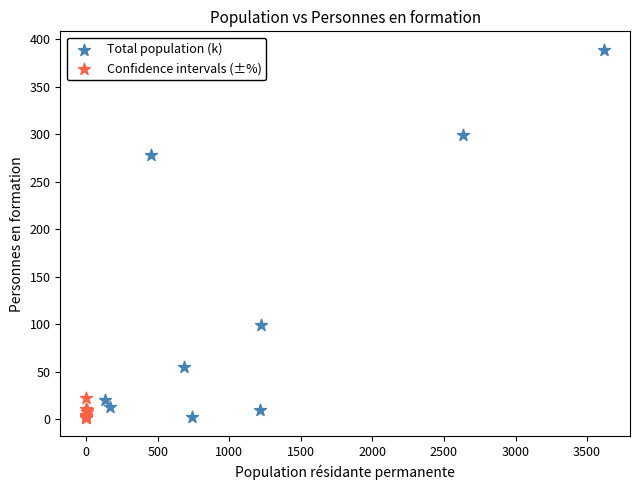

Which series has the widest spread of Y values?

Total population (k)